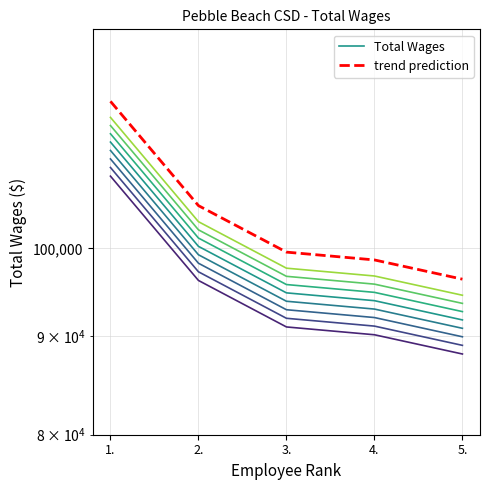

Where does the Total Wages series first go above 94815?

1.